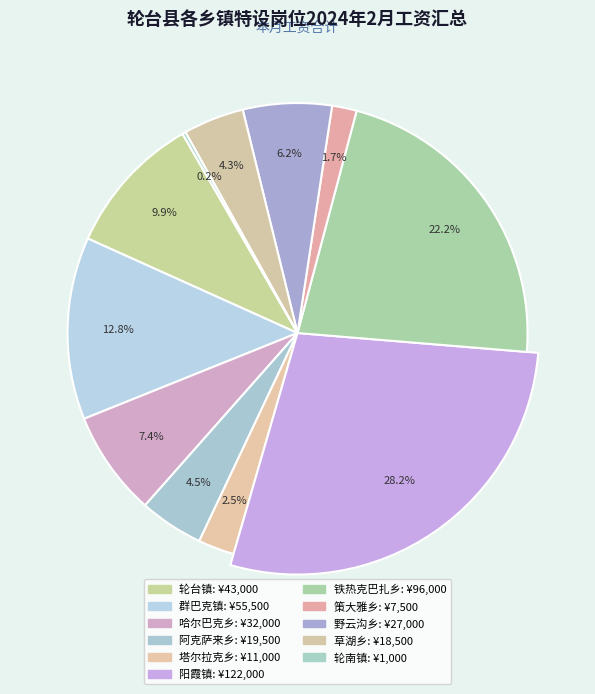

Rank the categories by value from lowest to highest.

轮南镇, 策大雅乡, 塔尔拉克乡, 草湖乡, 阿克萨来乡, 野云沟乡, 哈尔巴克乡, 轮台镇, 群巴克镇, 铁热克巴扎乡, 阳霞镇